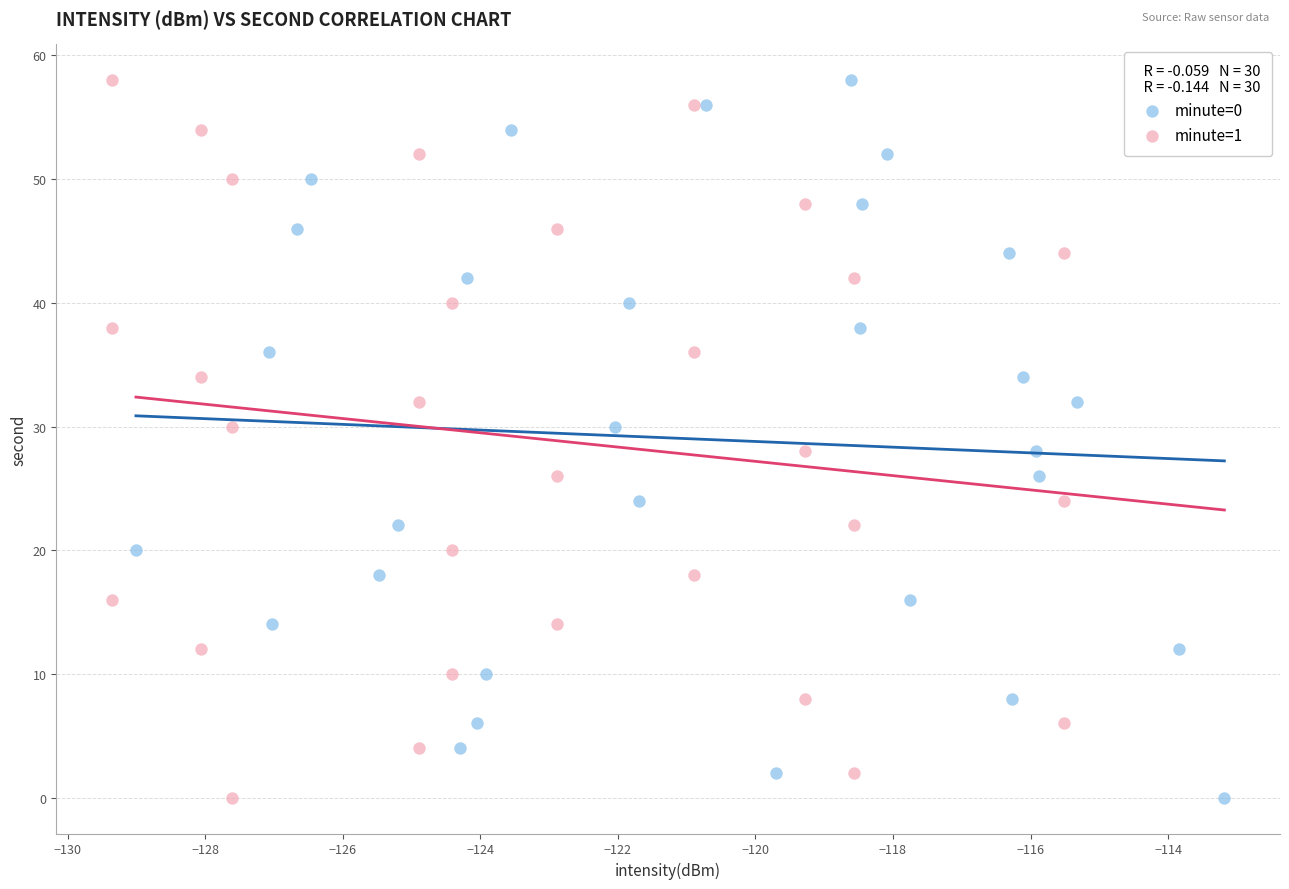

What are all the series names shown in the legend?

minute=0, minute=1